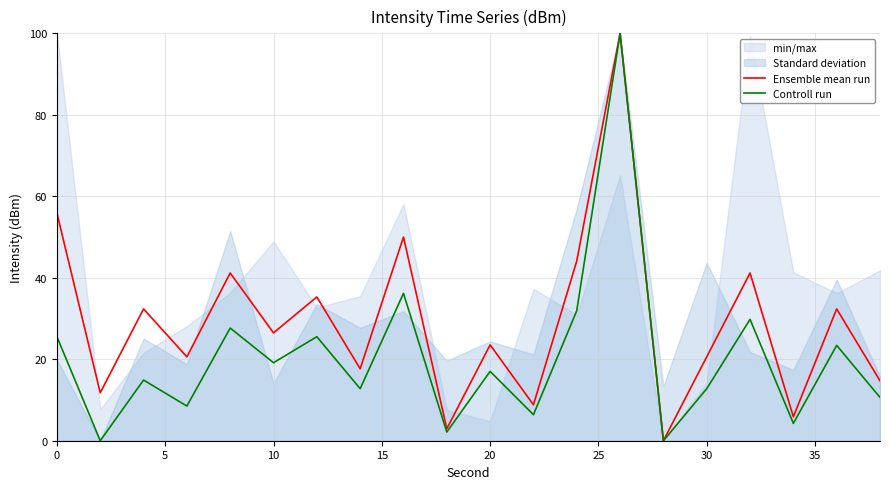

What is the highest value of the Controll run series?

100.0